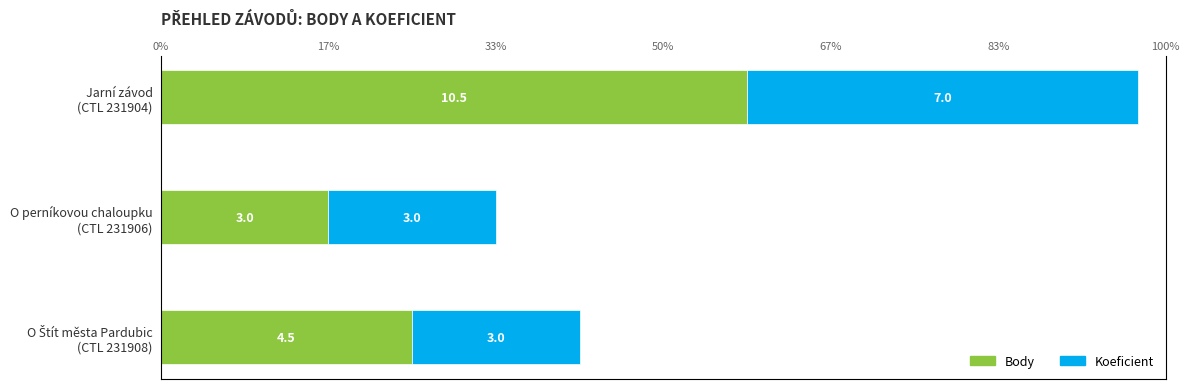

What is the average value of the Koeficient series?

4.3